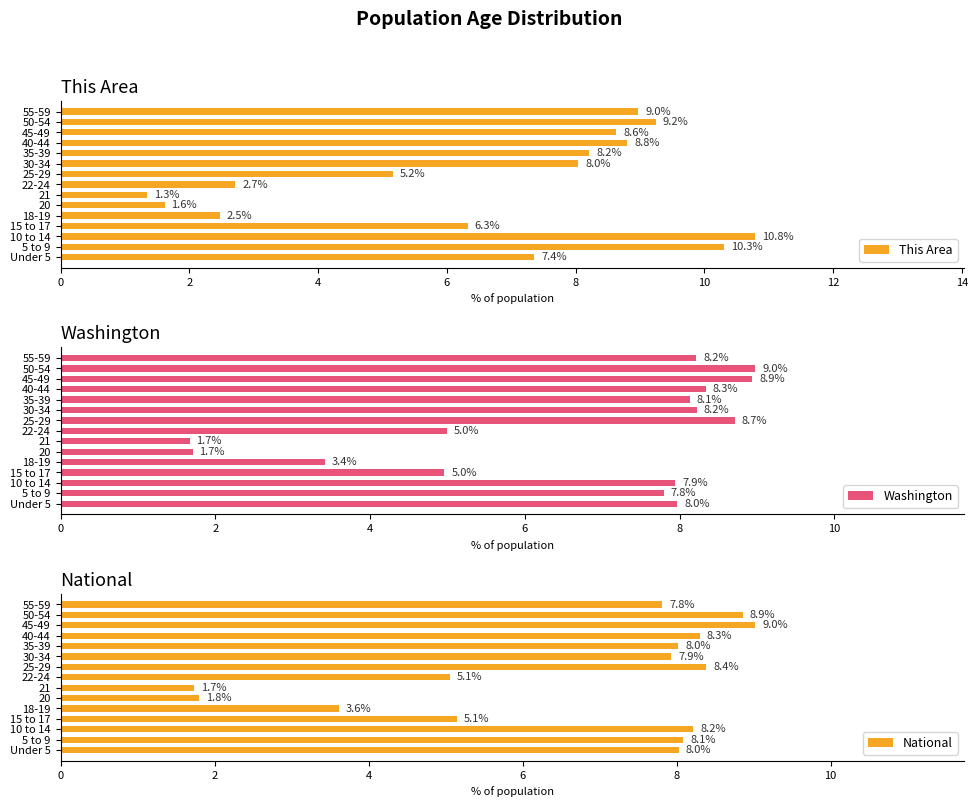

True or false: National has a value of 5.1 at 15 to 17.

True